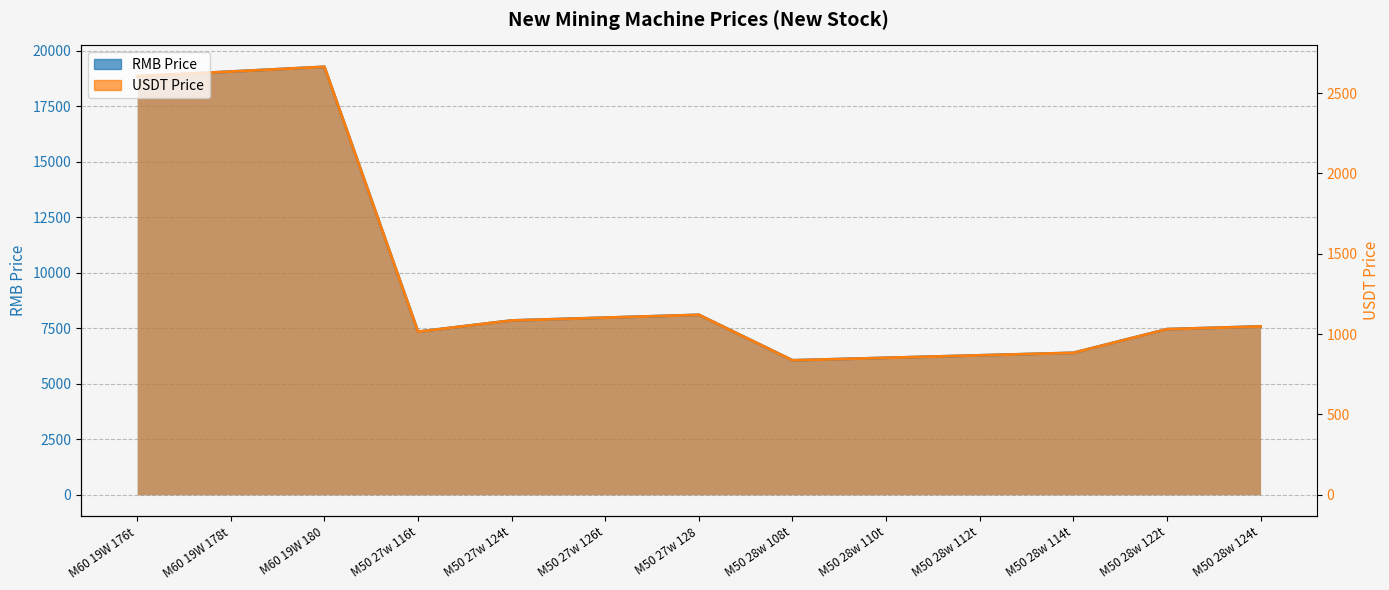

True or false: RMB Price has a value of 13242.7 at M50 28w 122t.

False